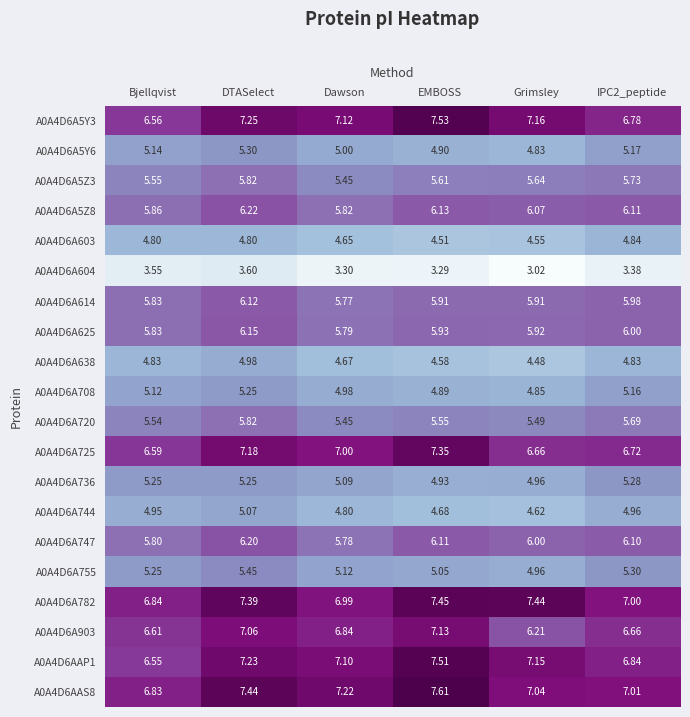

At which label is A0A4D6A736 closest to 5?

Grimsley